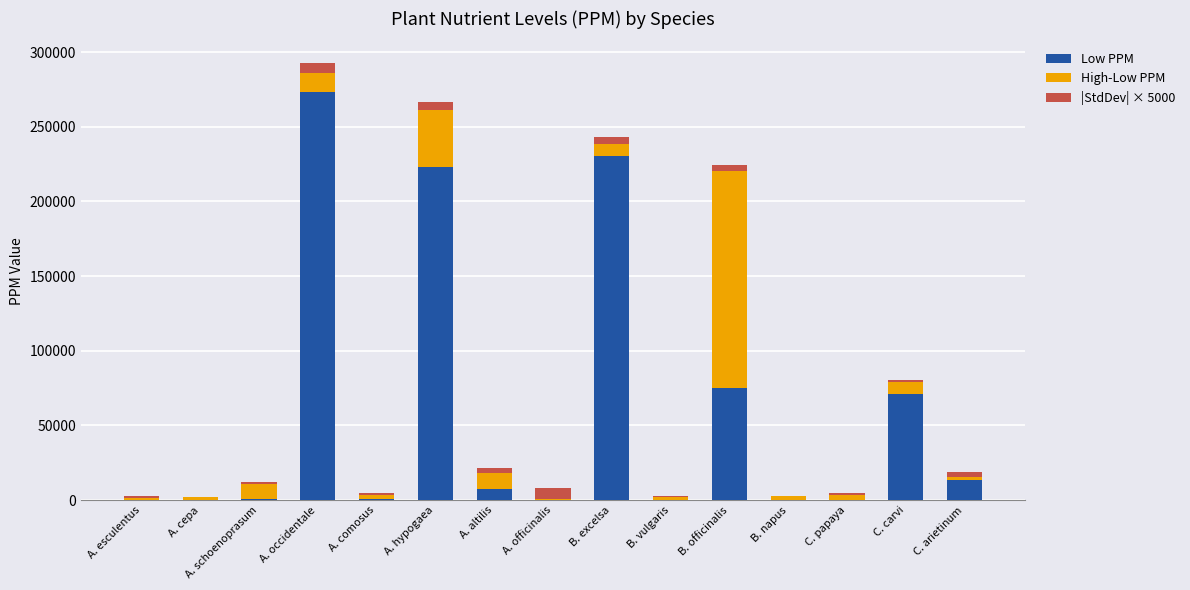

What is the approximate value of Low PPM at A. comosus, to the nearest 100?

500